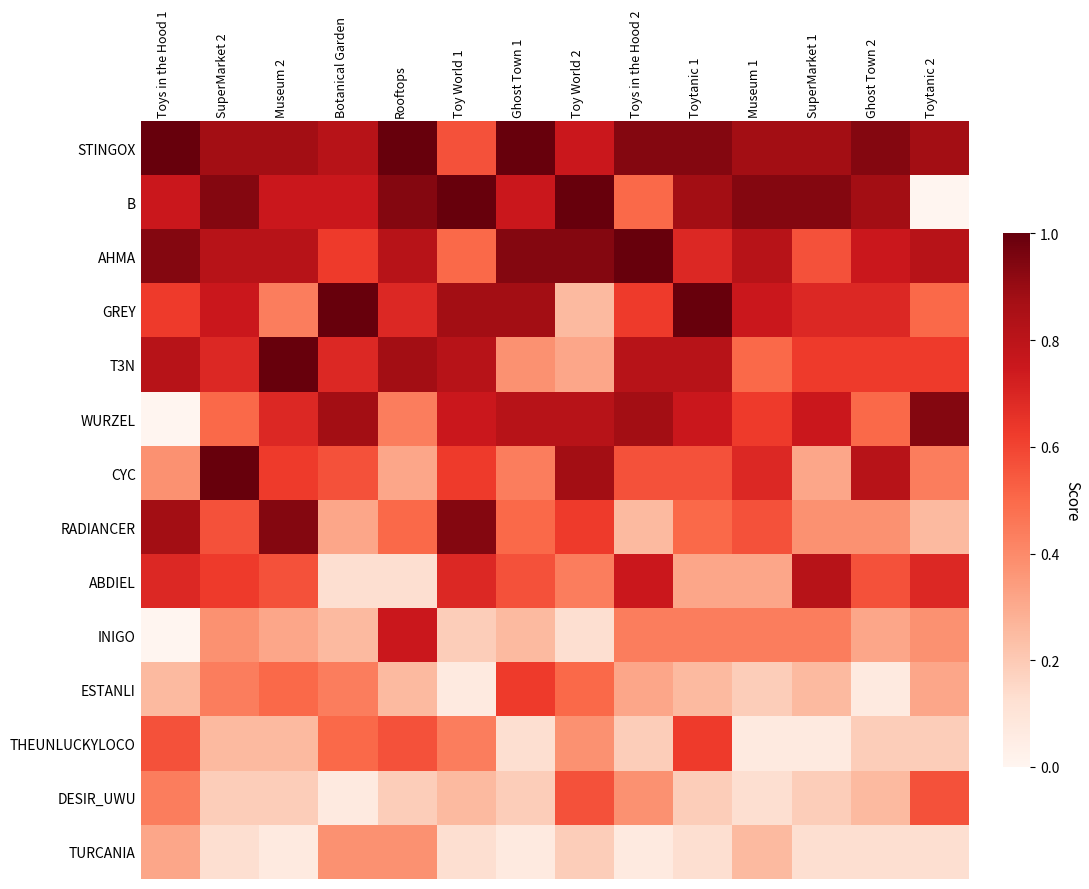

Count the number of categories in the chart.

14